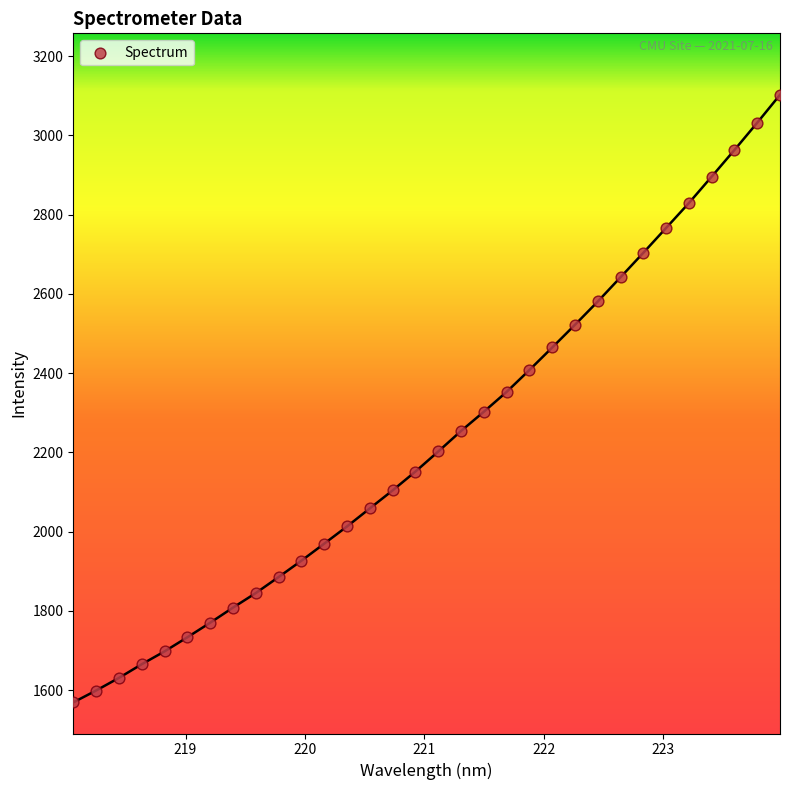

What is the range of X values (max minus min)?

5.9